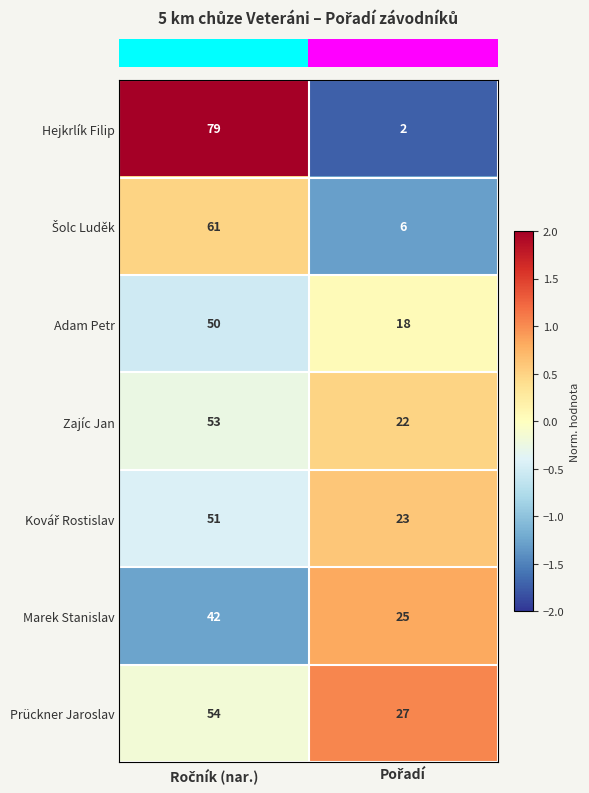

What is the sum of all Adam Petr values?

68